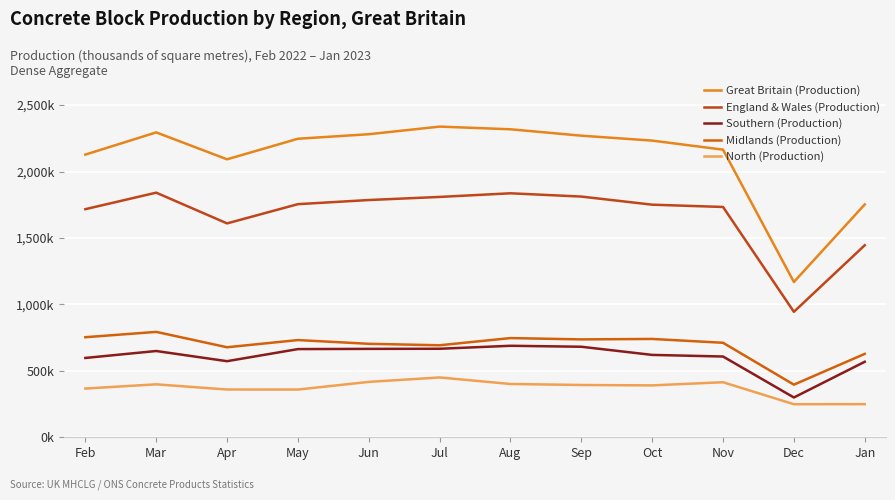

At which category does Great Britain (Production) reach its first local peak?

Mar